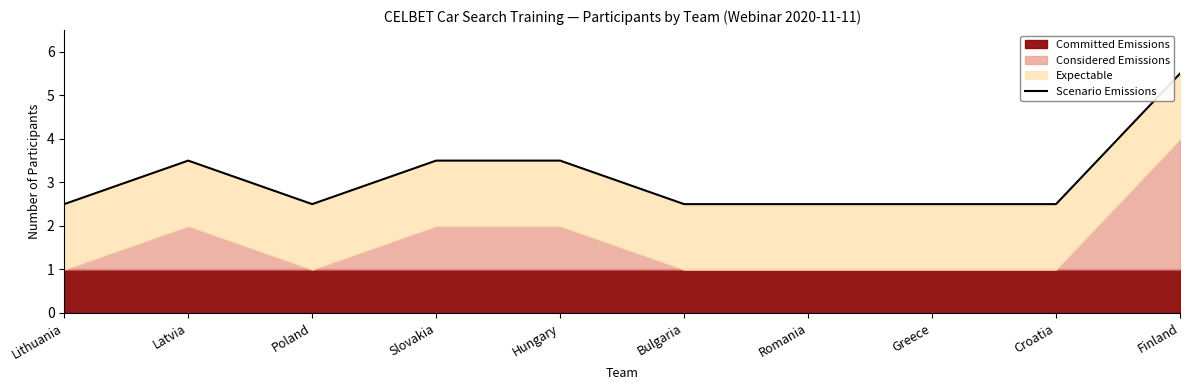

At which category does the chart reach its peak across all series?

Finland